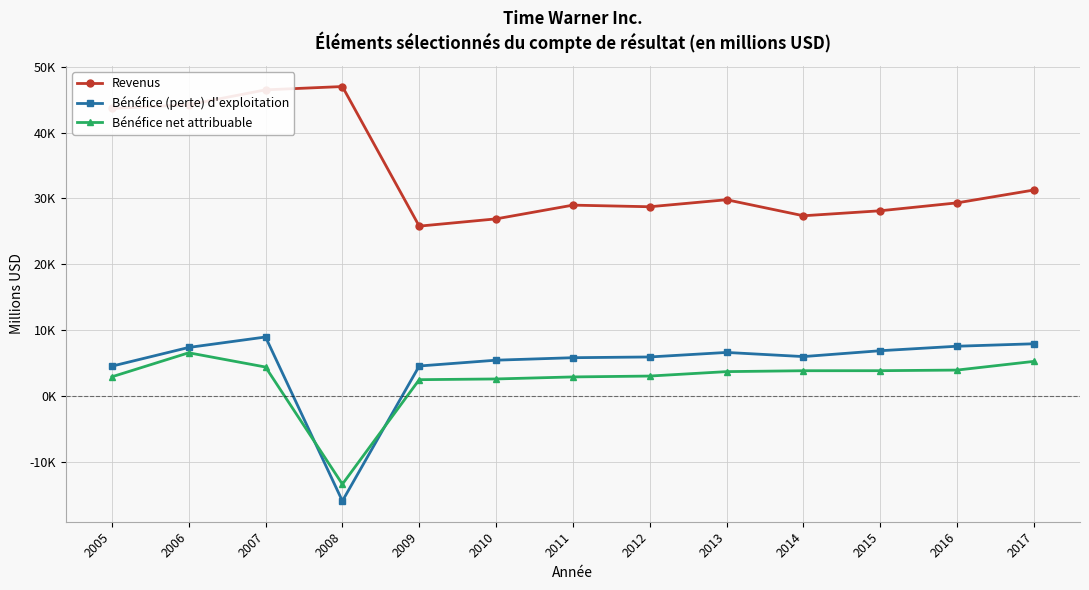

Which has a higher value, 2017 or 2014?

2017